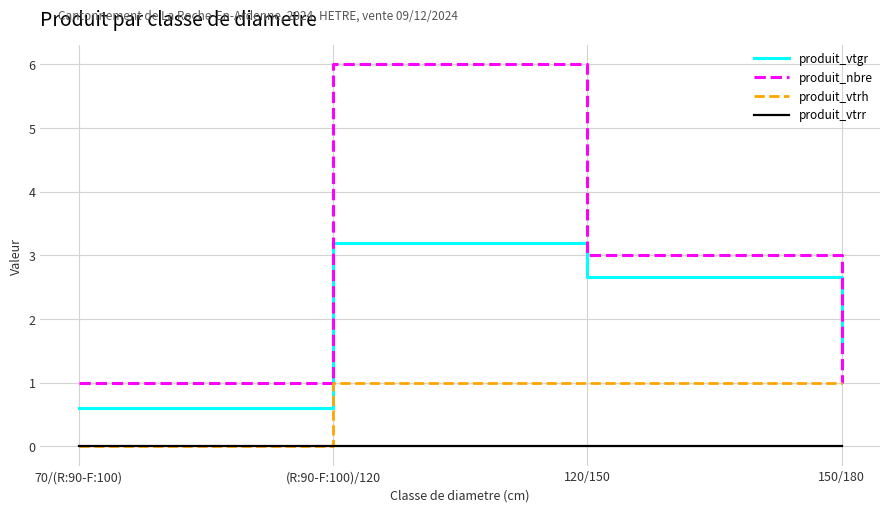

At which category is the sum across all series the highest?

(R:90-F:100)/120